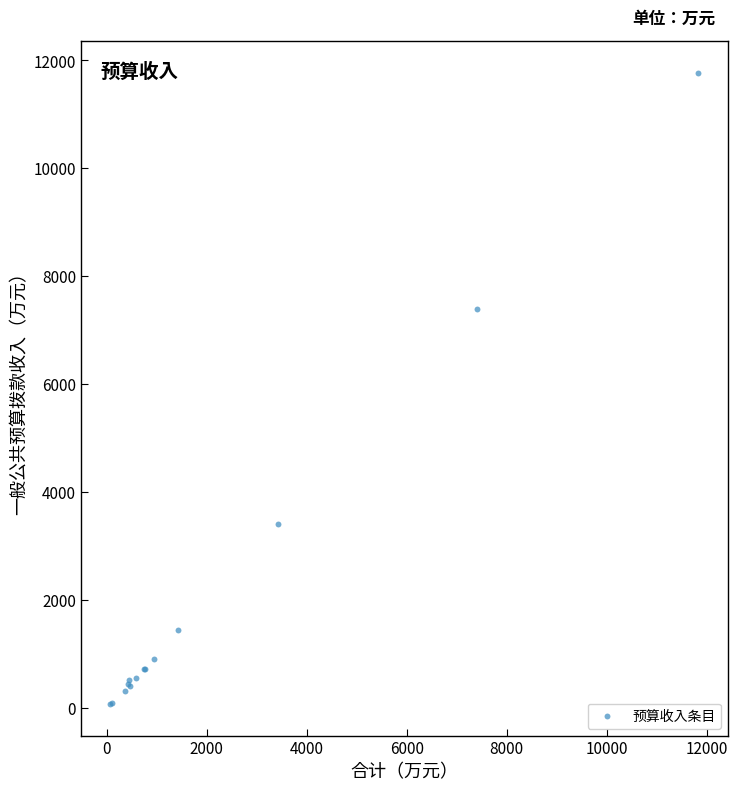

What Y value in the scatter plot is closest to 5918?

7391.2